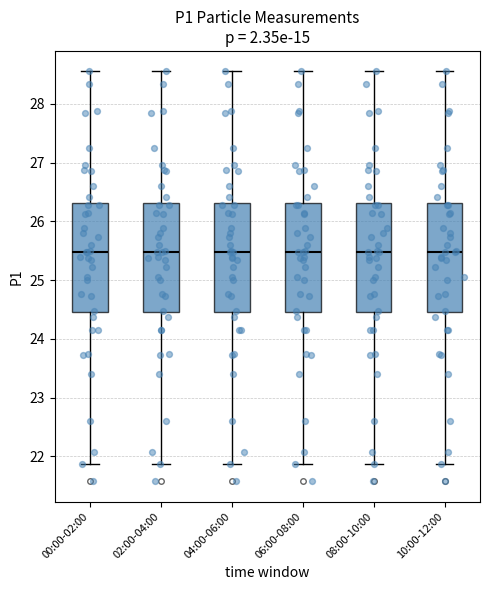

Reading left to right, transcribe this box plot: for each box, give where its median line is, the range the box spans, and where its two whiskers end, as read against the y-axis. The values are not printed on the chart, so give them approximately, as read against the axis.

00:00-02:00: median 25.5, box 24.5 to 26.3, whiskers 21.9 to 28.6
02:00-04:00: median 25.5, box 24.5 to 26.3, whiskers 21.9 to 28.6
04:00-06:00: median 25.5, box 24.5 to 26.3, whiskers 21.9 to 28.6
06:00-08:00: median 25.5, box 24.5 to 26.3, whiskers 21.9 to 28.6
08:00-10:00: median 25.5, box 24.5 to 26.3, whiskers 21.9 to 28.6
10:00-12:00: median 25.5, box 24.5 to 26.3, whiskers 21.9 to 28.6